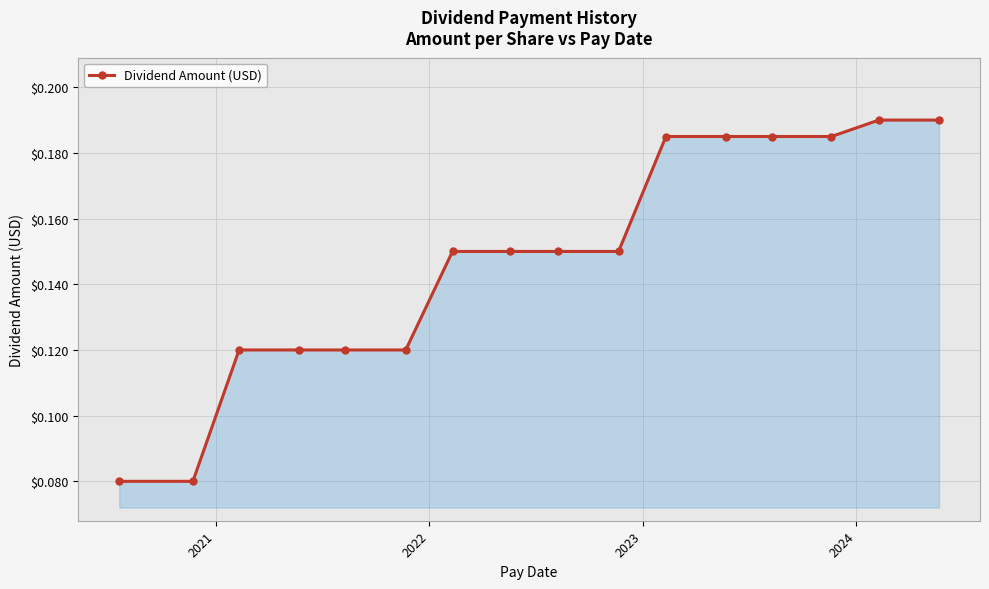

How many values are between 0 and 1?

16